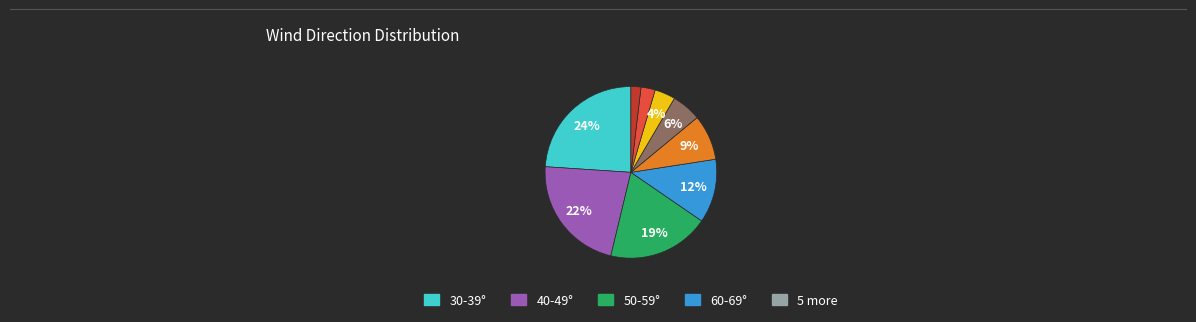

To the nearest percent, what is the difference between the largest and smallest slice percentages?

22%